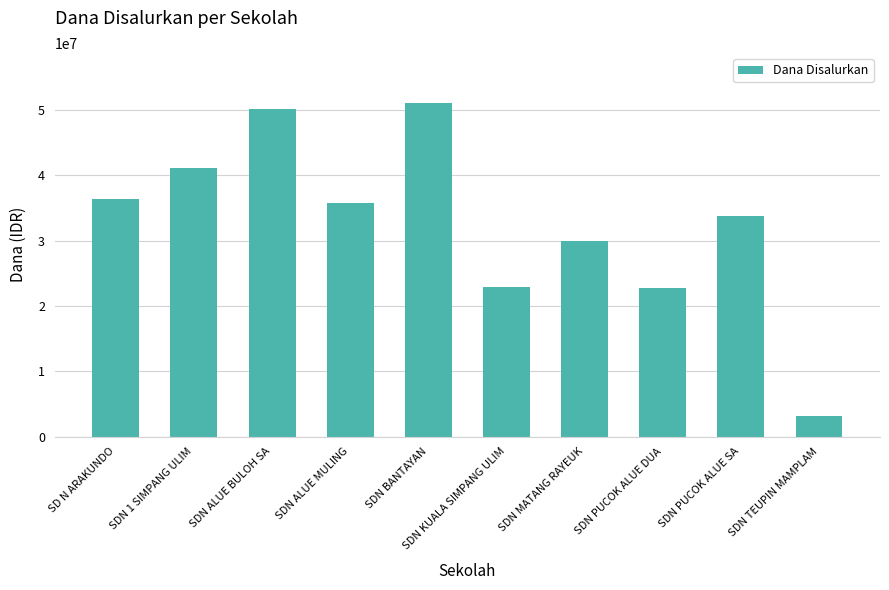

What is the label of the 1st bar from the left?

SD N ARAKUNDO